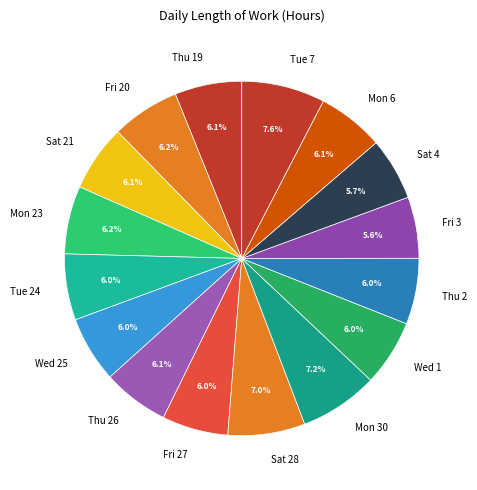

Approximately how many times larger is the value at Thu 26 compared to Mon 30?

0.8